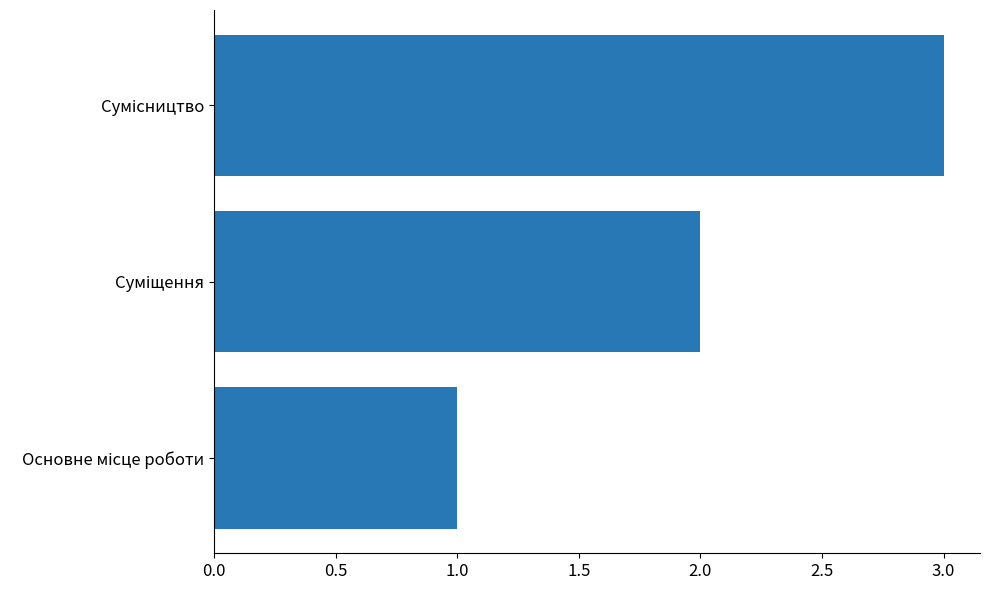

What is the maximum value shown in the chart?

3